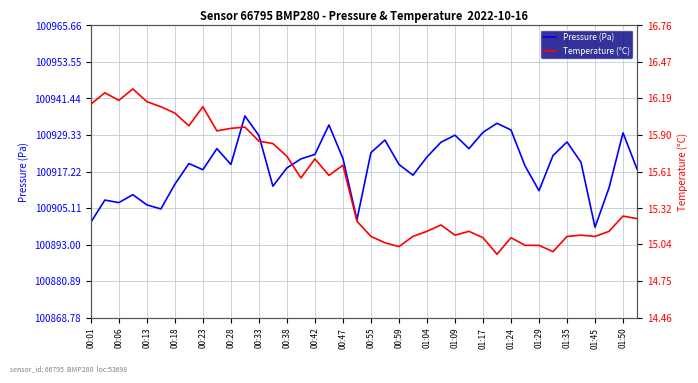

In Temperature (°C), how many points are lower than both neighbors (excluding endpoints)?

10